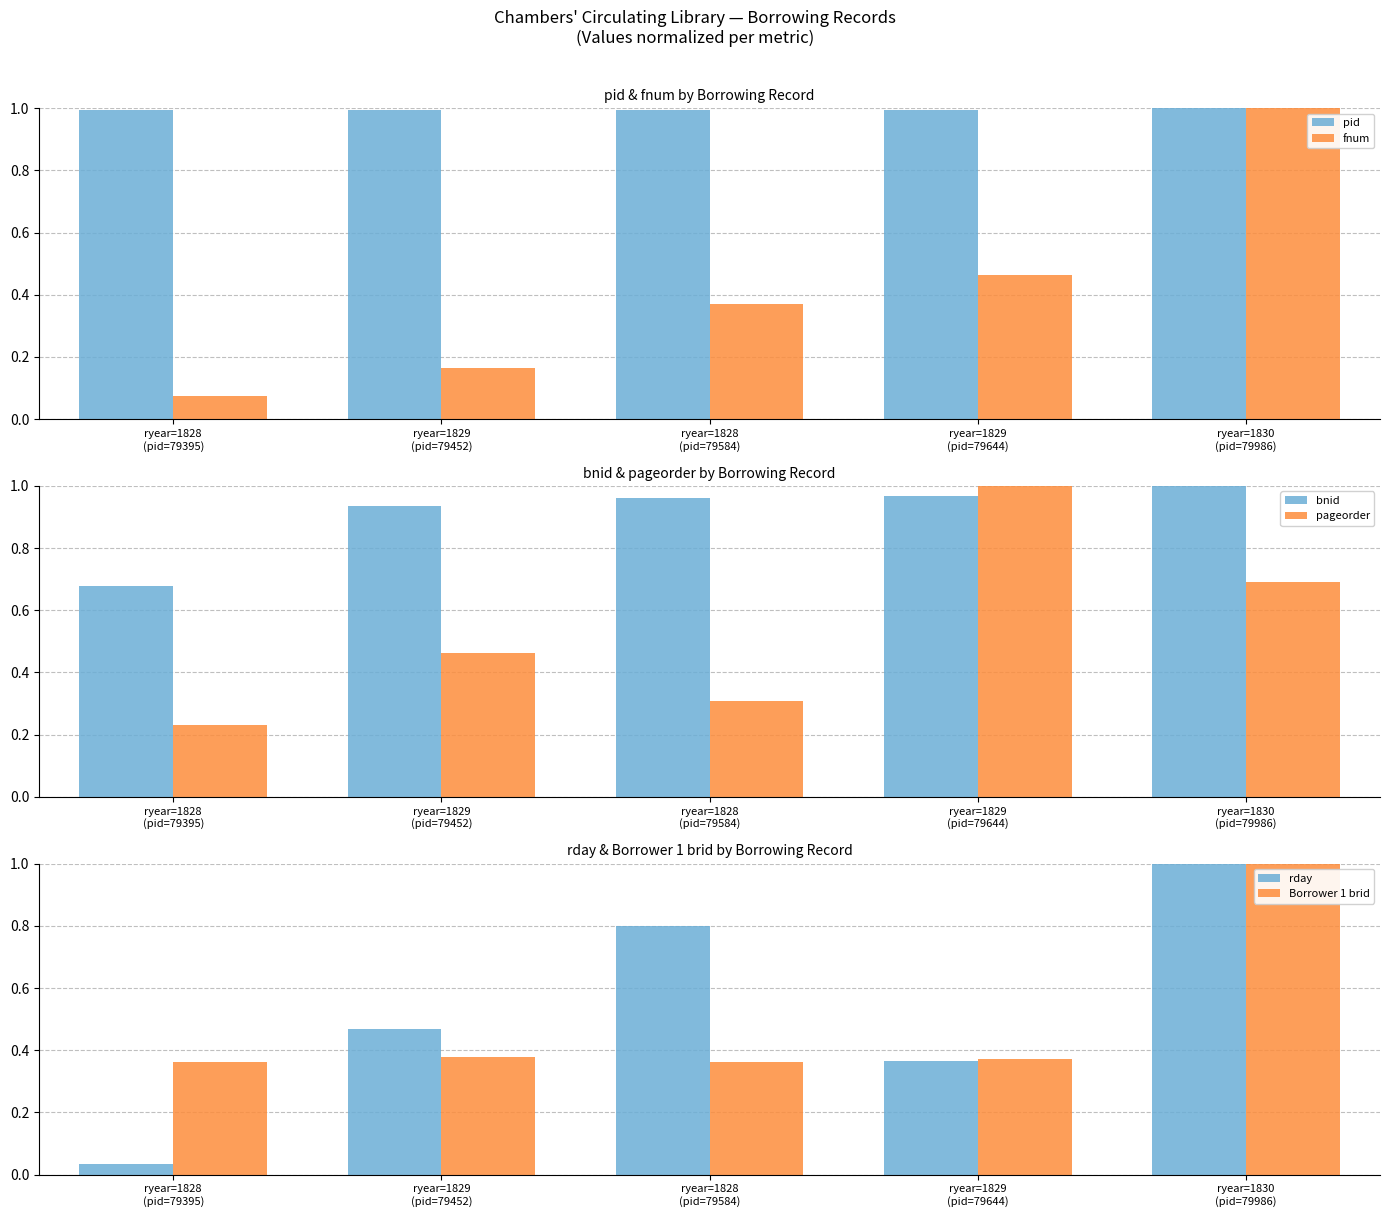

What are all the series names shown in the legend?

pid, fnum, bnid, pageorder, rday, Borrower 1 brid